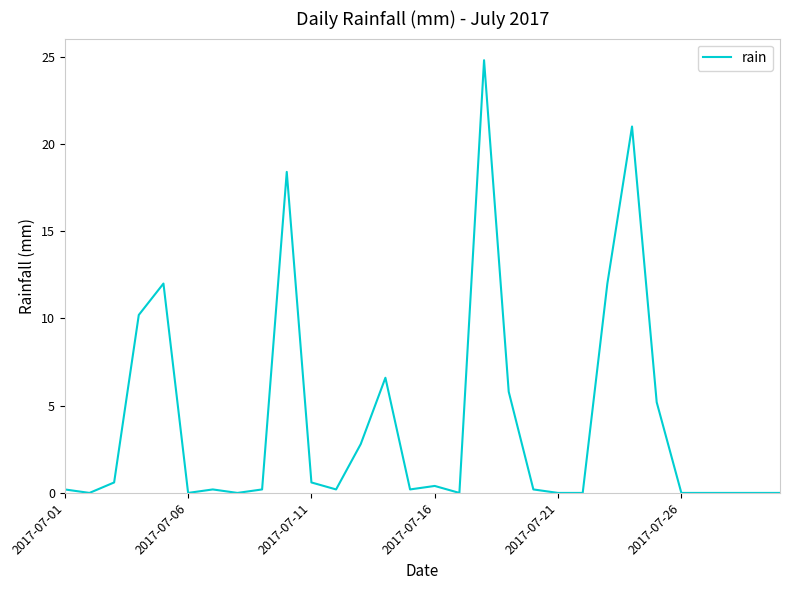

What is the greatest value displayed?

24.8